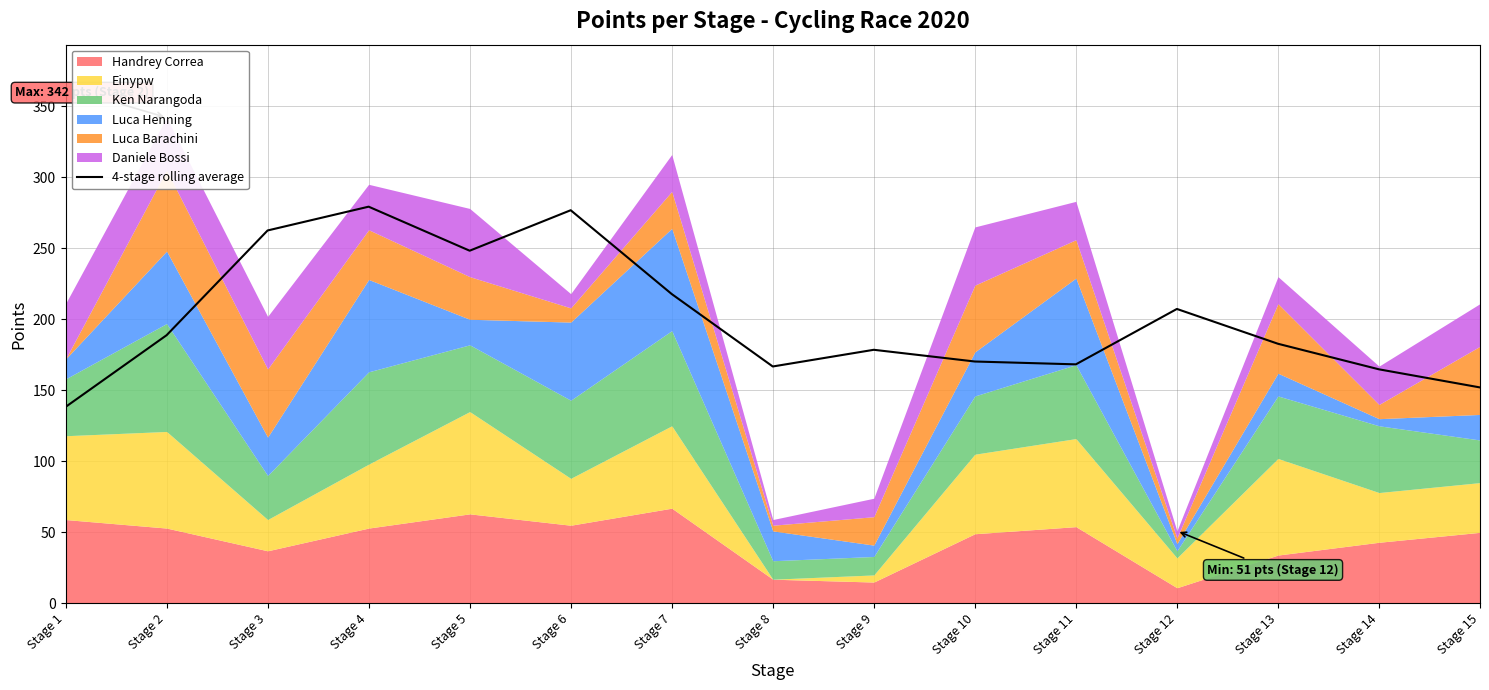

True or false: the data has more than 0 interior local peaks.

True